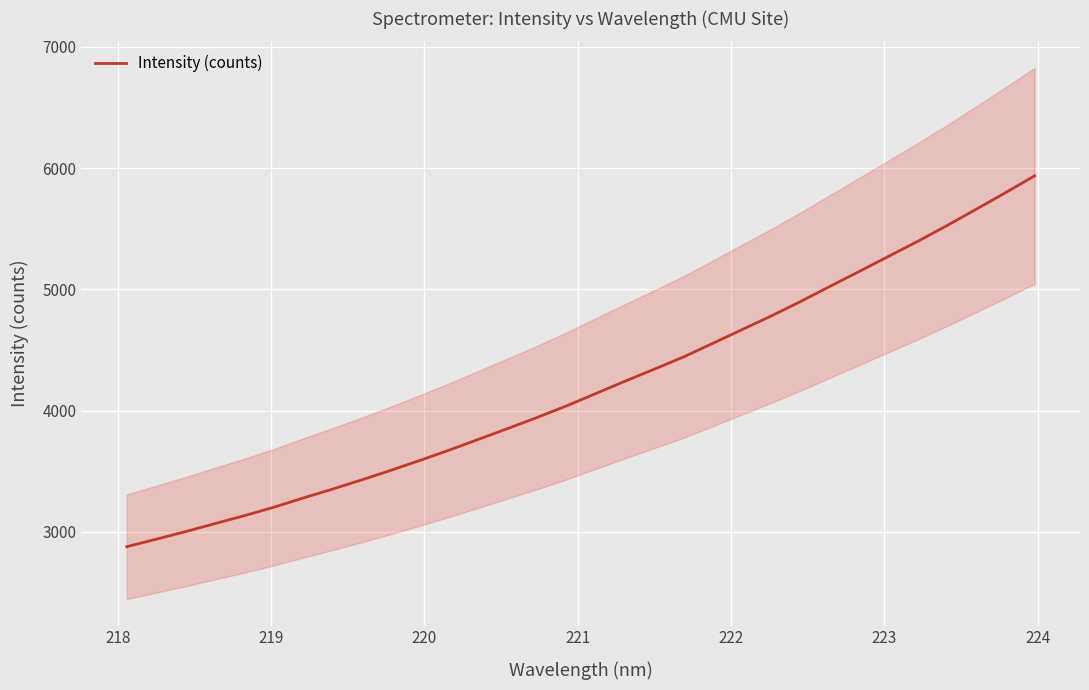

True or false: the data has more than 0 interior local peaks.

False